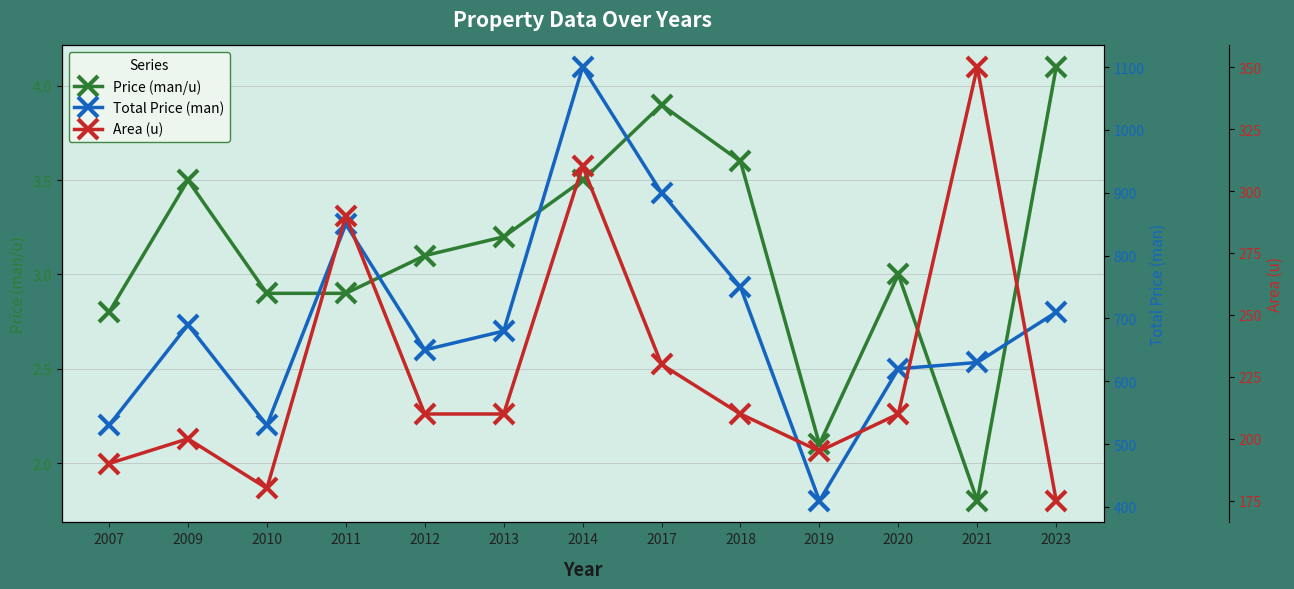

Rank the categories by Price (man/u) value from highest to lowest.

2023, 2017, 2018, 2009, 2014, 2013, 2012, 2020, 2010, 2011, 2007, 2019, 2021